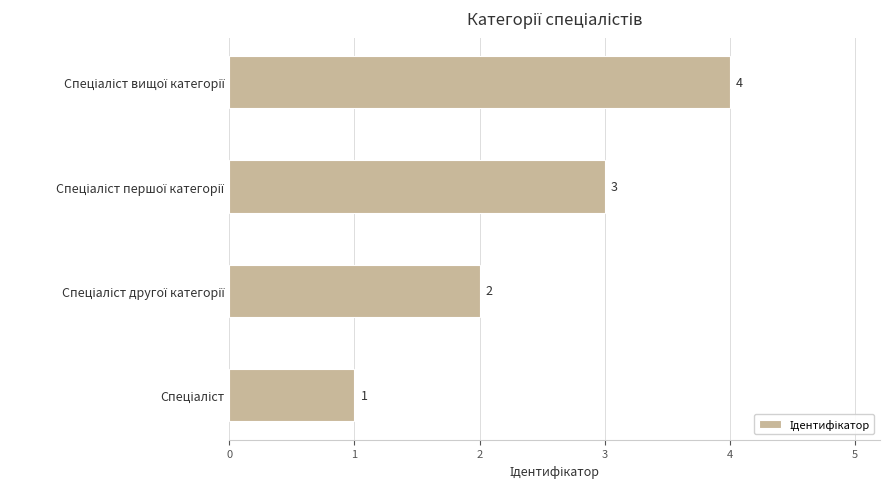

What is the sum of all values?

10